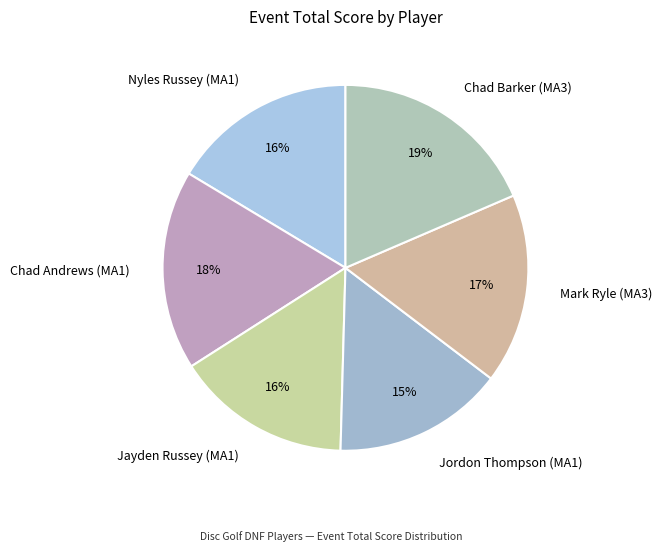

Approximately how many times larger is the value at Chad Barker (MA3) compared to Mark Ryle (MA3)?

1.1